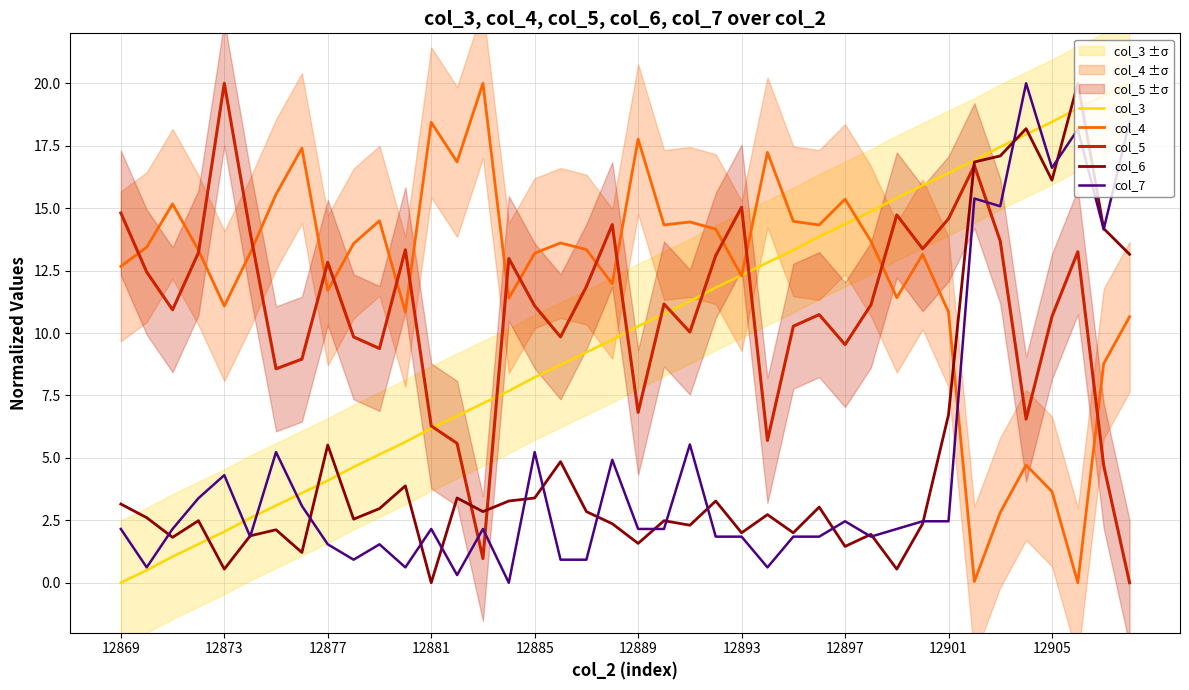

What are all the series names shown in the legend?

col_3, col_4, col_5, col_6, col_7